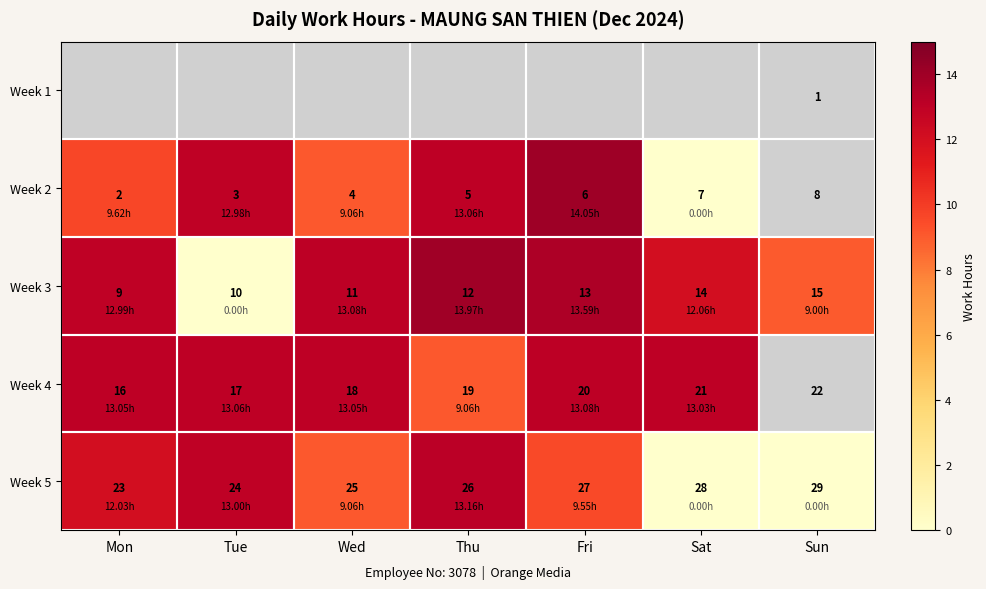

List the labels in order of Week 3 value, largest first.

Sun, Sat, Fri, Thu, Wed, Tue, Mon